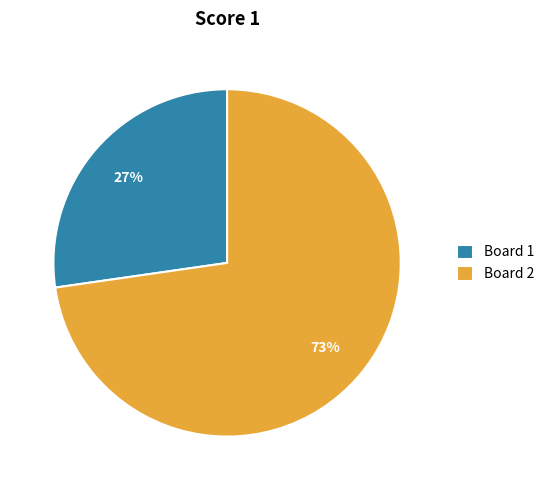

Is there a majority slice in this chart?

Yes